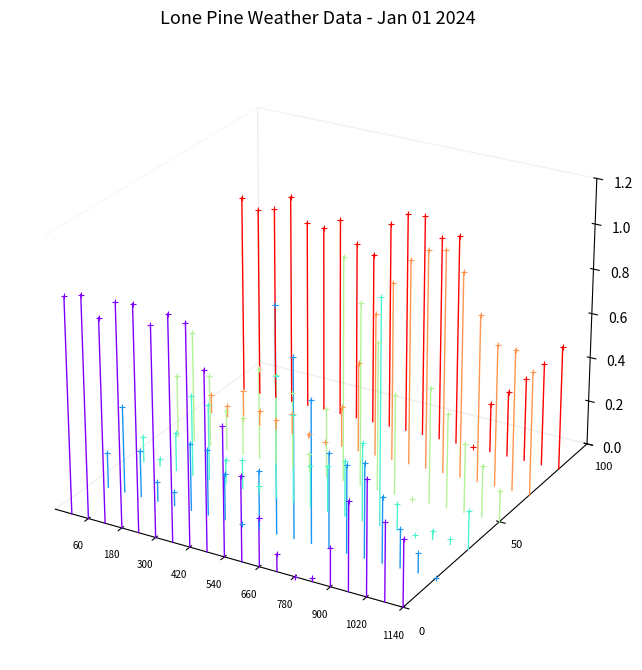

What are all the series names shown in the legend?

m_RHUM, m_ASPD, m_STD, m_VSPD, m_OUTTEMP, m_DIR